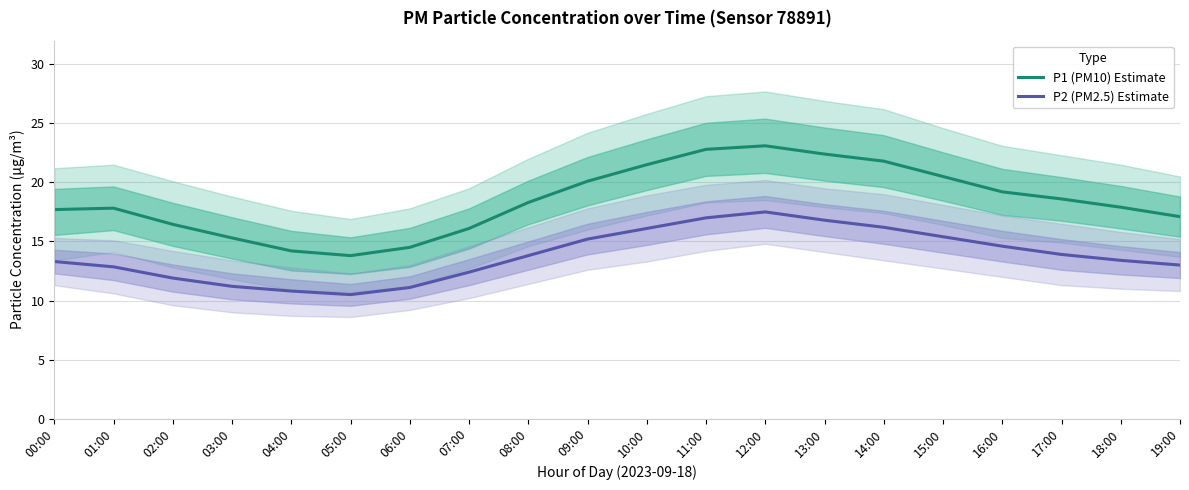

What is the difference between the second highest and second lowest values in the P2 (PM2.5) Estimate series?

6.2